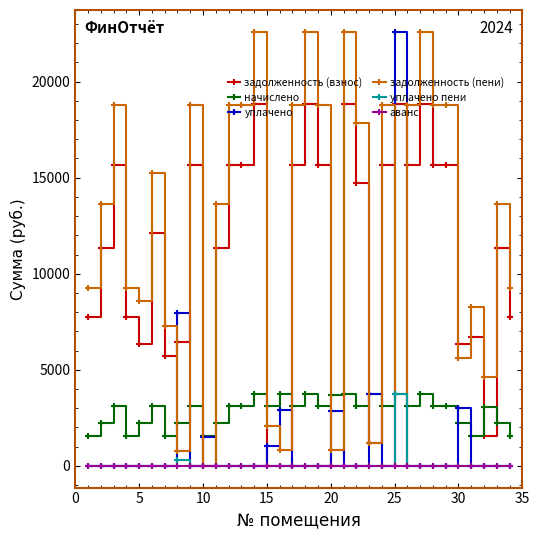

What are all the series names shown in the legend?

задолженность (взнос), начислено, уплачено, задолженность (пени), уплачено пени, аванс